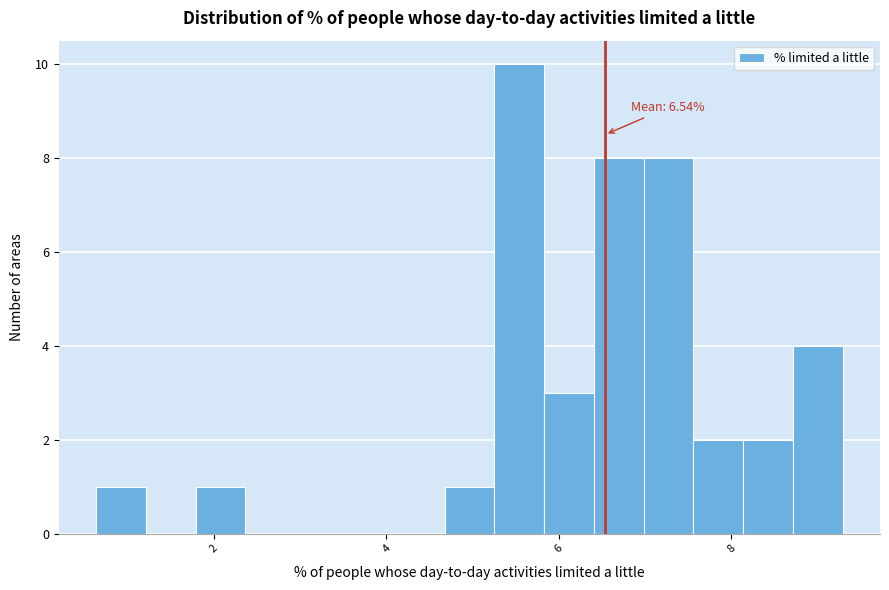

Around what value on the x-axis is the tallest bar? Give the approximate position of its centre, as read against the axis.

5.6